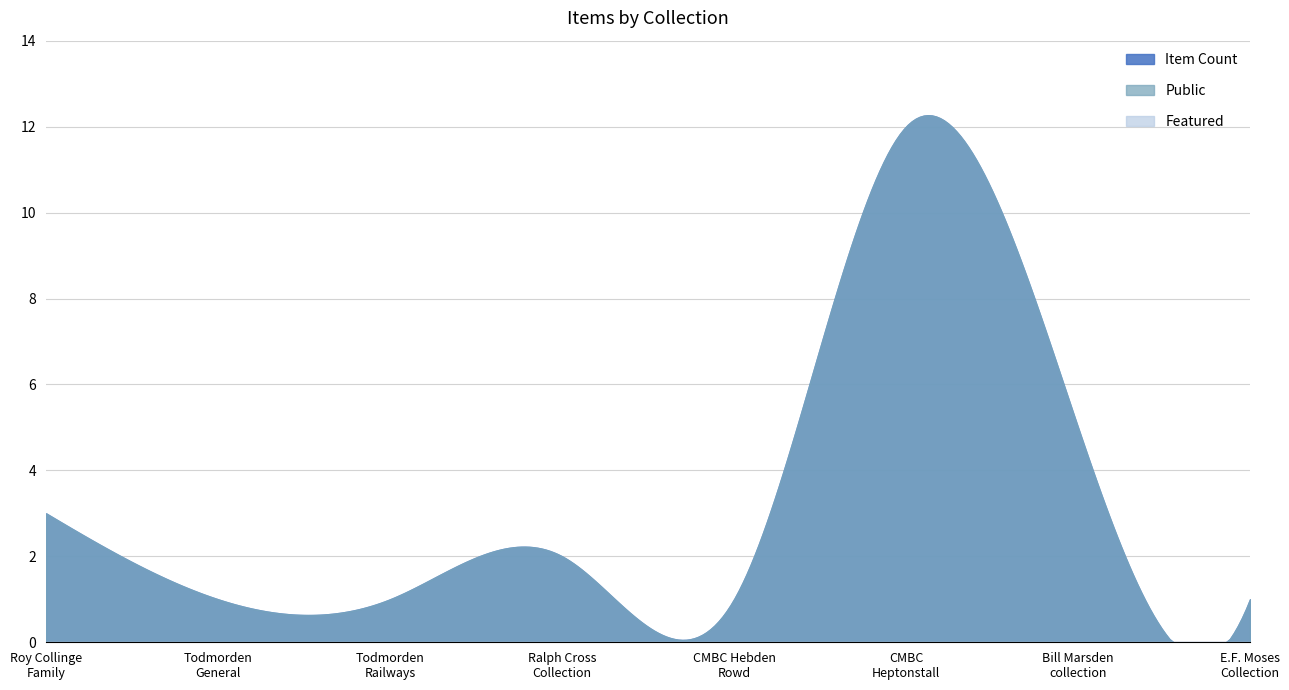

What is the difference between the highest and lowest values at CMBC Listed Buildings - Heptonstall?

1